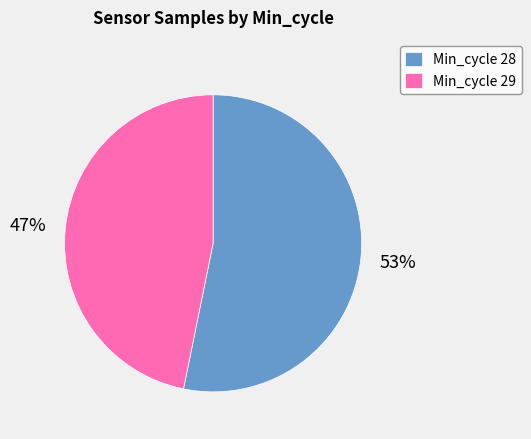

Count the number of slices in the pie.

2